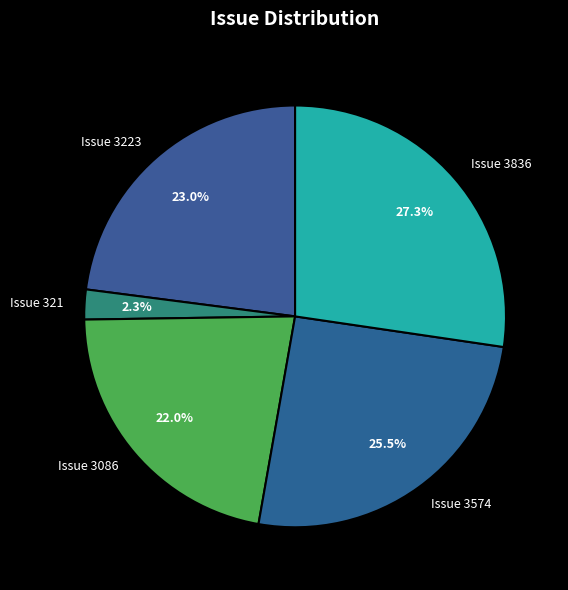

Approximately how many times larger is the value at Issue 3574 compared to Issue 3223?

1.1